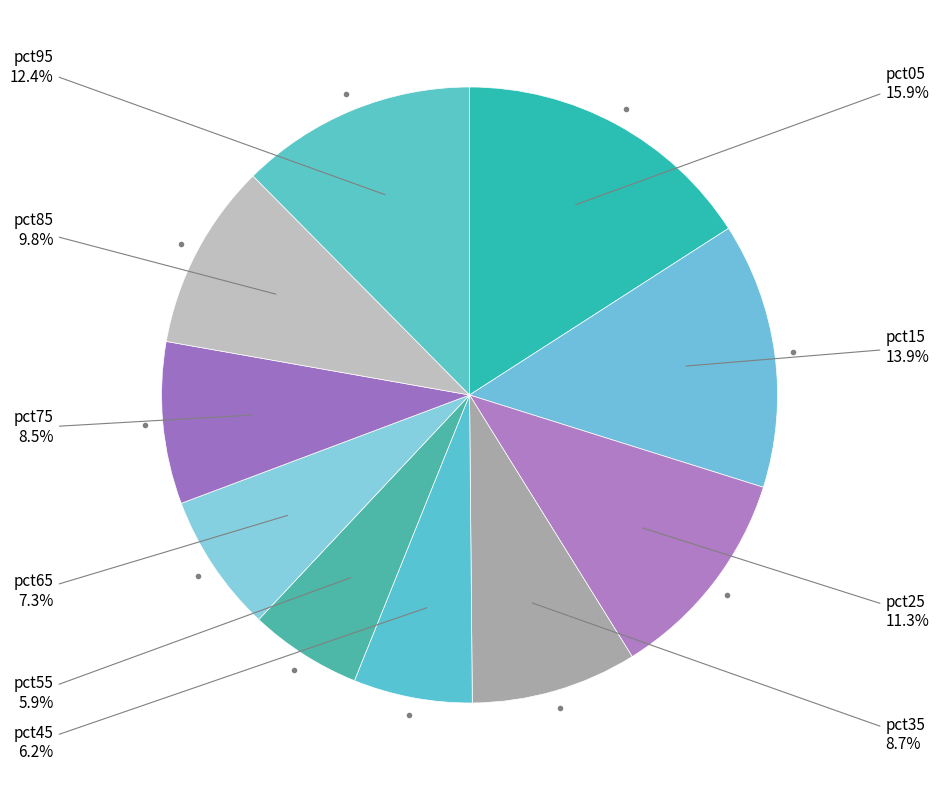

How many segments does this pie chart have?

10